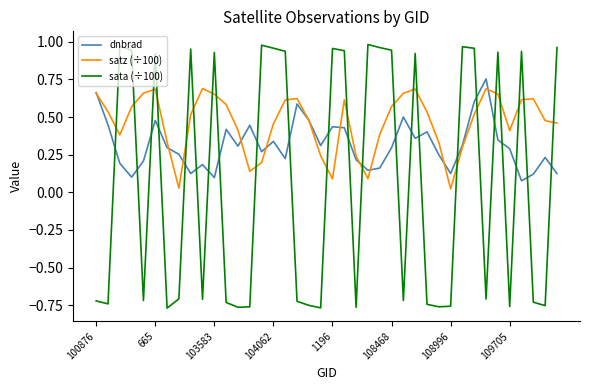

Which series has the largest range (max minus min)?

sata (÷100)